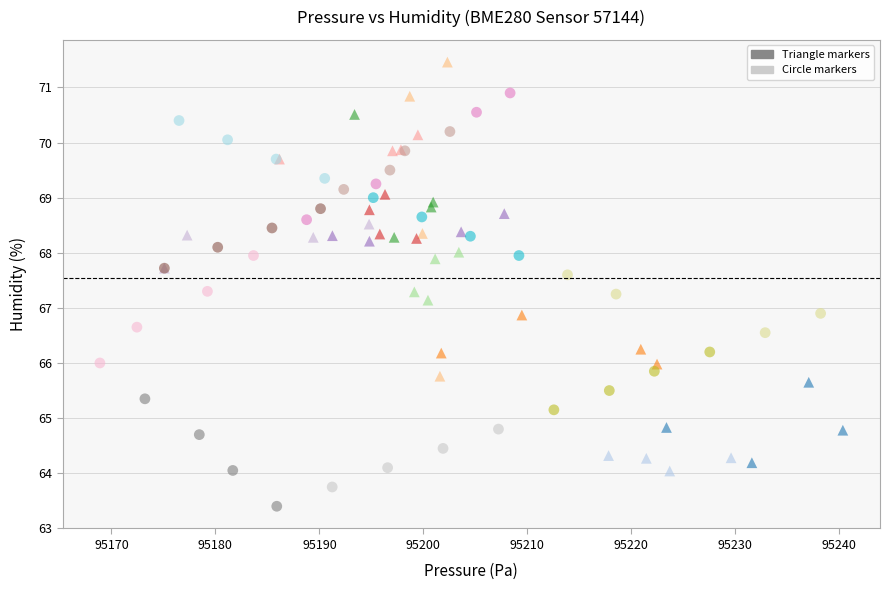

Which series contains the lowest Y value?

Circle markers